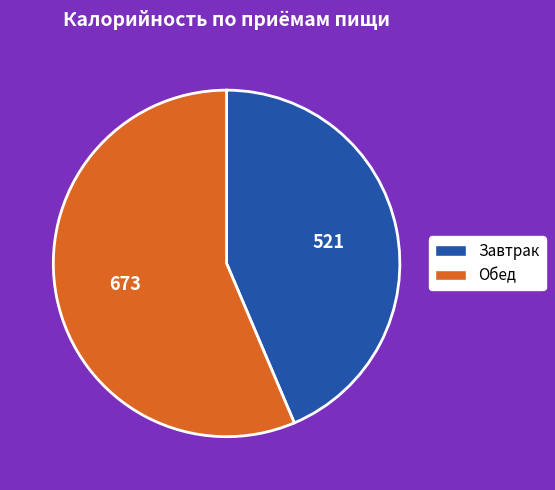

Which category accounts for the majority?

Обед